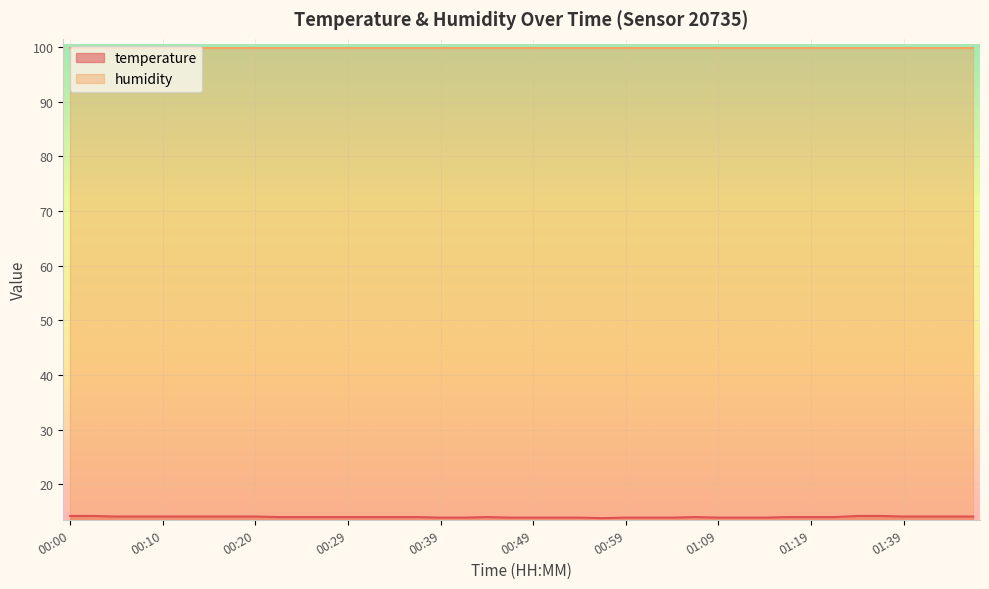

Which label corresponds to the largest value in the chart?

00:00